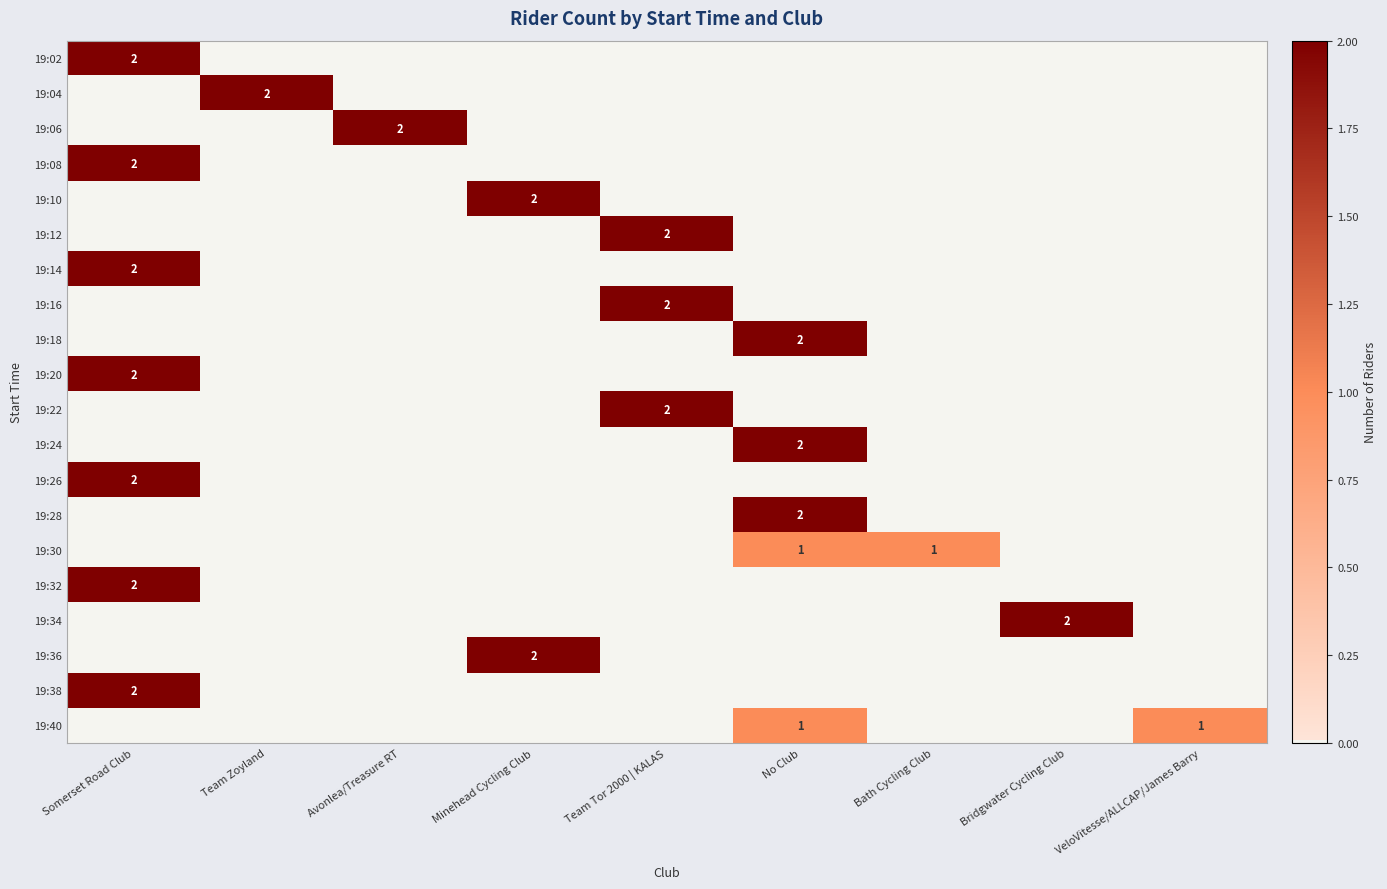

At how many categories does at least one series exceed 1?

7